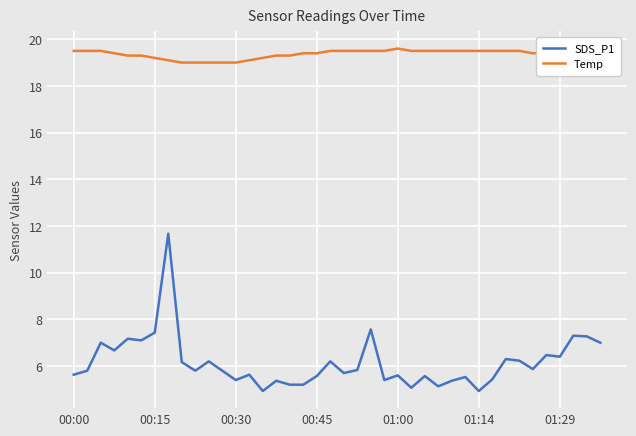

List the series in order of their overall mean, lowest first.

SDS_P1, Temp